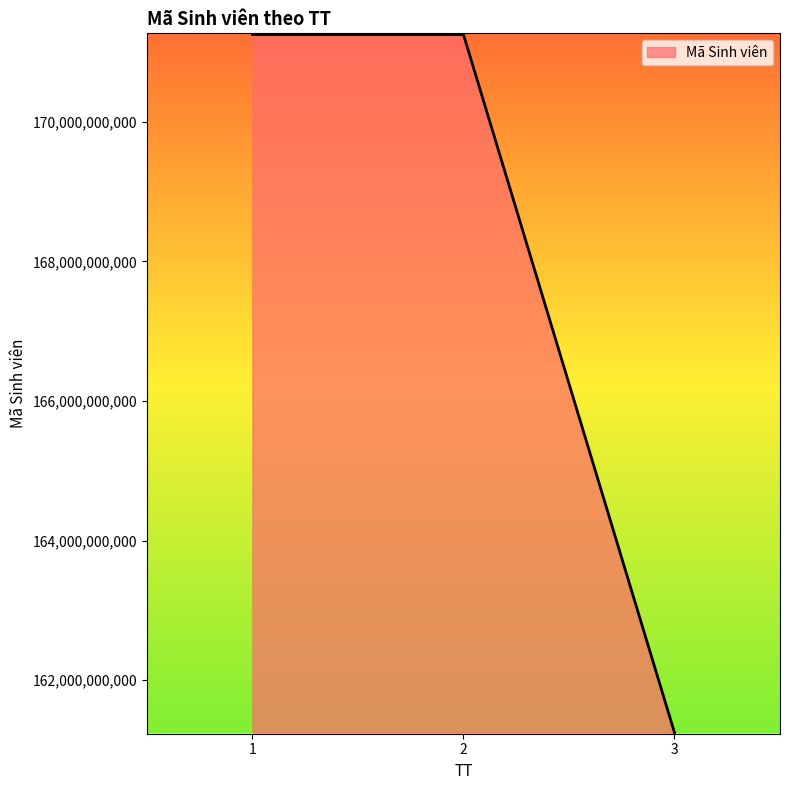

What is the change in value from 1 to 3?

-9999990204